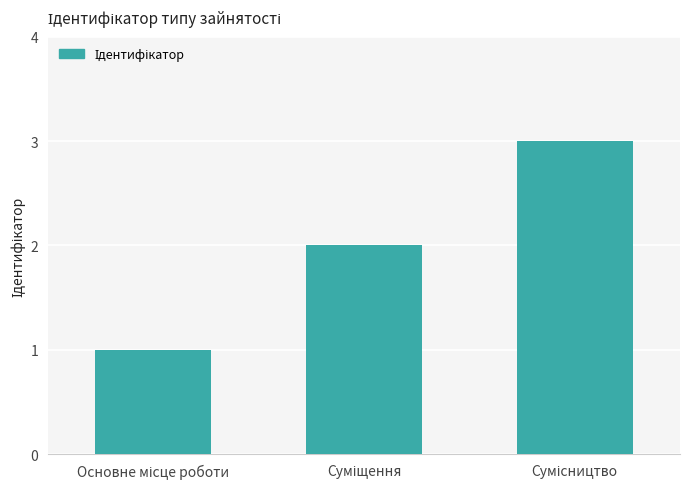

What is the average value?

2